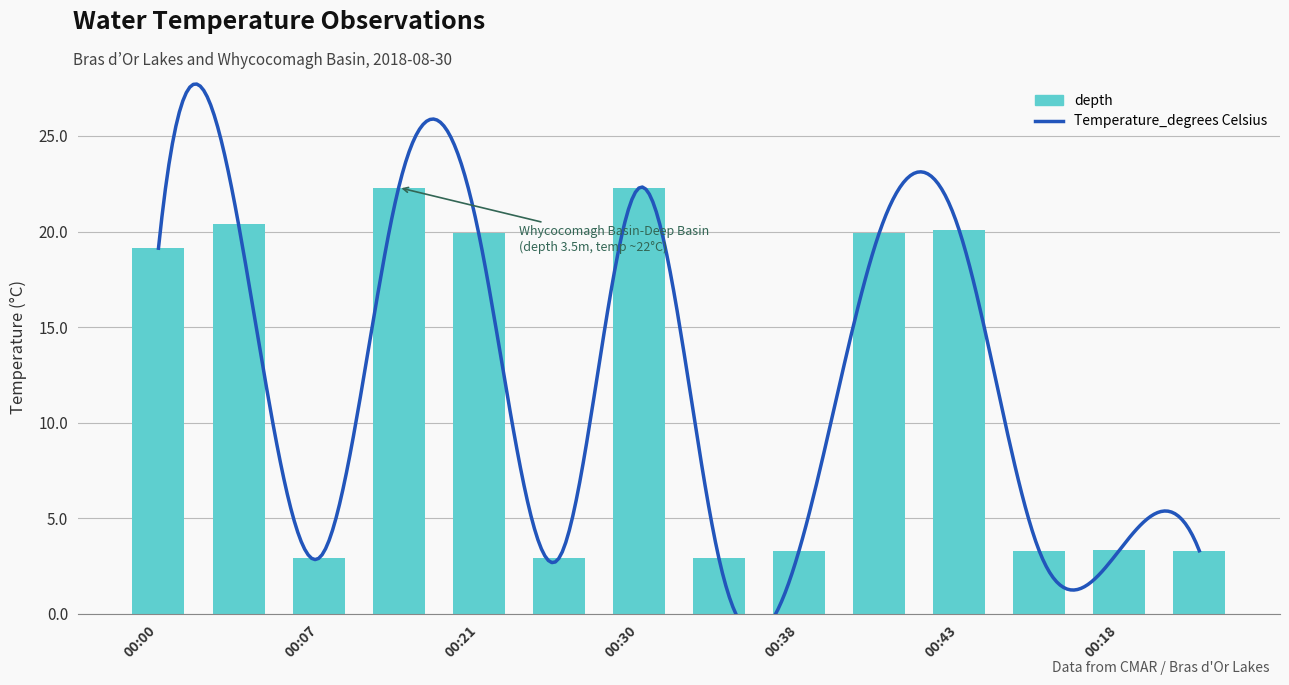

What is the label of the 11th bar from the right?

2018-08-30 00:15